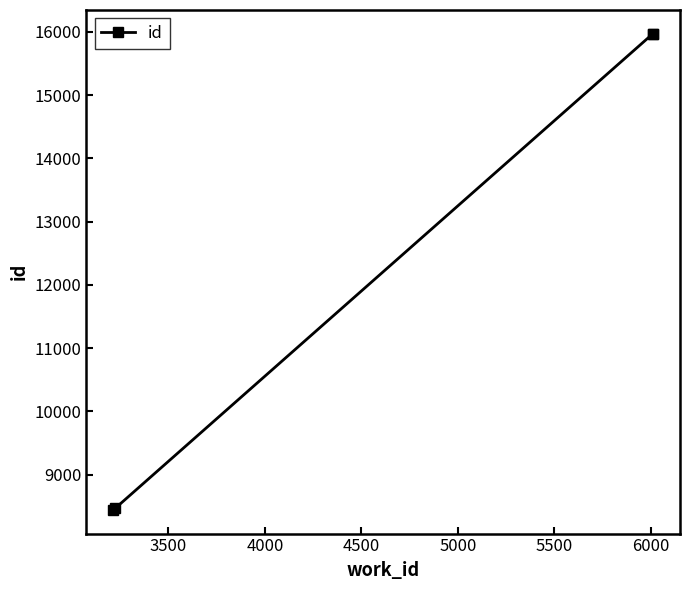

What is the greatest value displayed?

15970